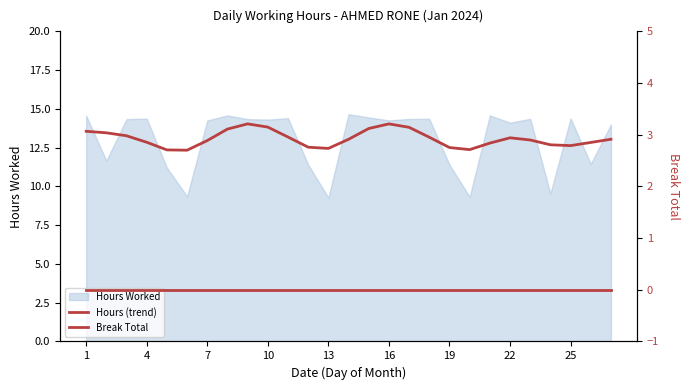

True or false: Break Total and Hours (trend) cross at least once.

False